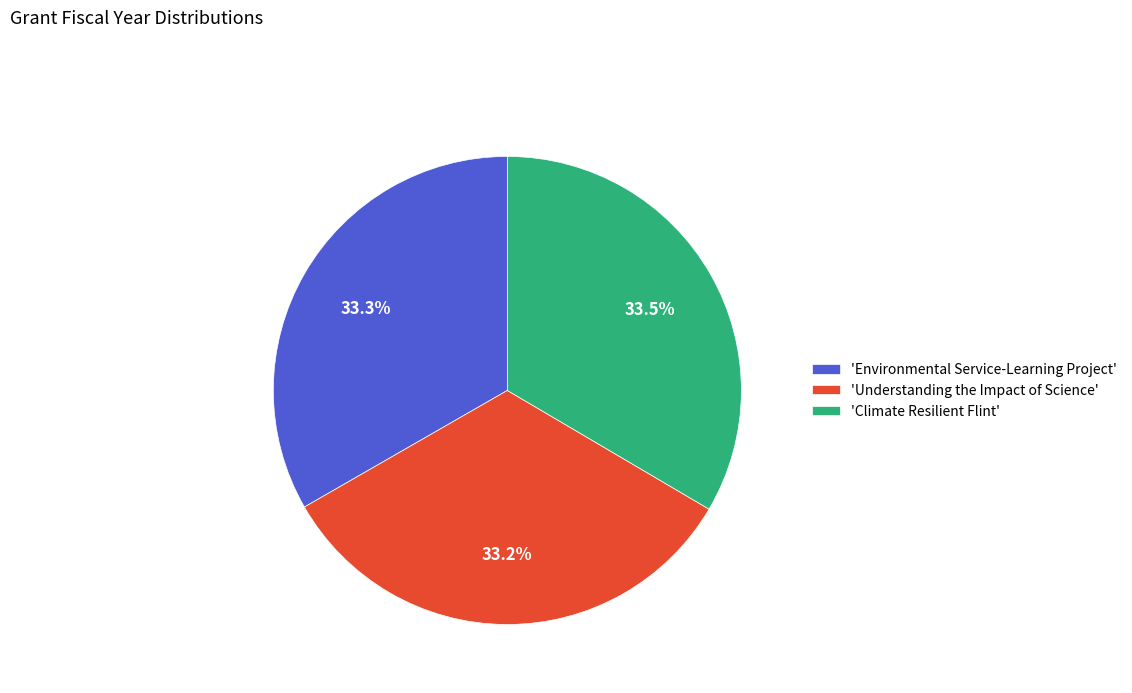

Approximately how many times larger is the value at 'Understanding the Impact of Science' compared to 'Environmental Service-Learning Project'?

1.0